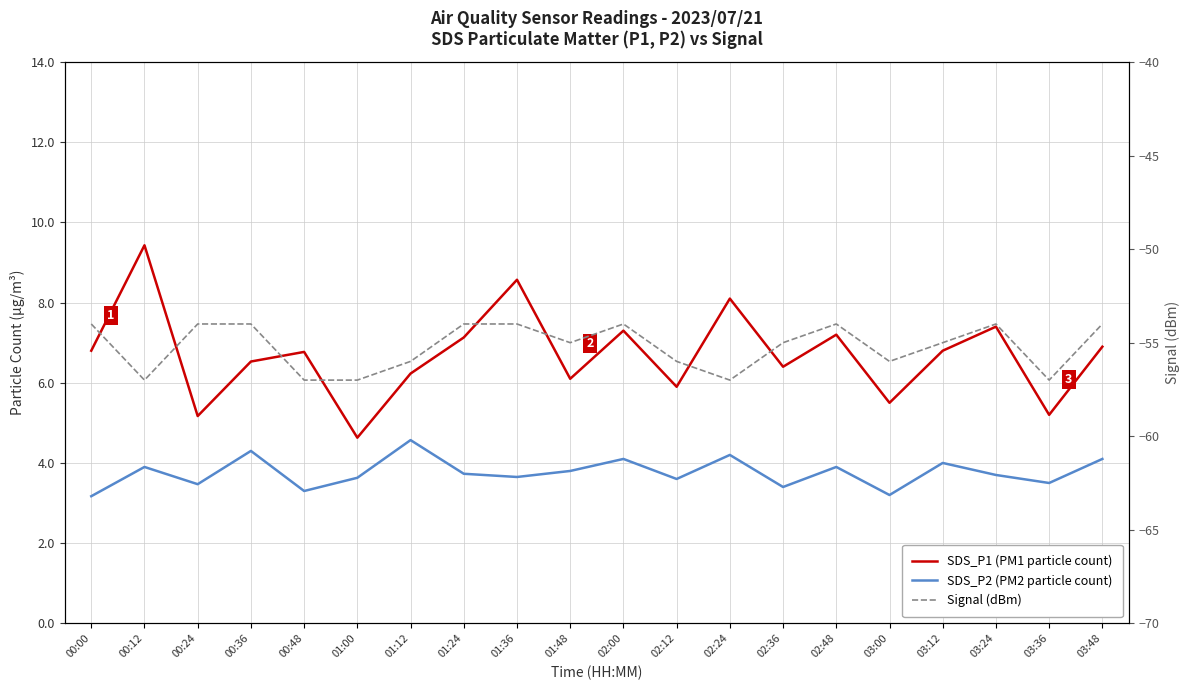

Reading left to right, extract all data points from this chart.

SDS_P1 (PM1 particle count): 00:00=6.8	00:12=9.4	00:24=5.2	00:36=6.5	00:48=6.8	01:00=4.6	01:12=6.2	01:24=7.1	01:36=8.6	01:48=6.1	02:00=7.3	02:12=5.9	02:24=8.1	02:36=6.4	02:48=7.2	03:00=5.5	03:12=6.8	03:24=7.4	03:36=5.2	03:48=6.9
SDS_P2 (PM2 particle count): 00:00=3.2	00:12=3.9	00:24=3.5	00:36=4.3	00:48=3.3	01:00=3.6	01:12=4.6	01:24=3.7	01:36=3.6	01:48=3.8	02:00=4.1	02:12=3.6	02:24=4.2	02:36=3.4	02:48=3.9	03:00=3.2	03:12=4.0	03:24=3.7	03:36=3.5	03:48=4.1
Signal (dBm): 00:00=-54.0	00:12=-57.0	00:24=-54.0	00:36=-54.0	00:48=-57.0	01:00=-57.0	01:12=-56.0	01:24=-54.0	01:36=-54.0	01:48=-55.0	02:00=-54.0	02:12=-56.0	02:24=-57.0	02:36=-55.0	02:48=-54.0	03:00=-56.0	03:12=-55.0	03:24=-54.0	03:36=-57.0	03:48=-54.0